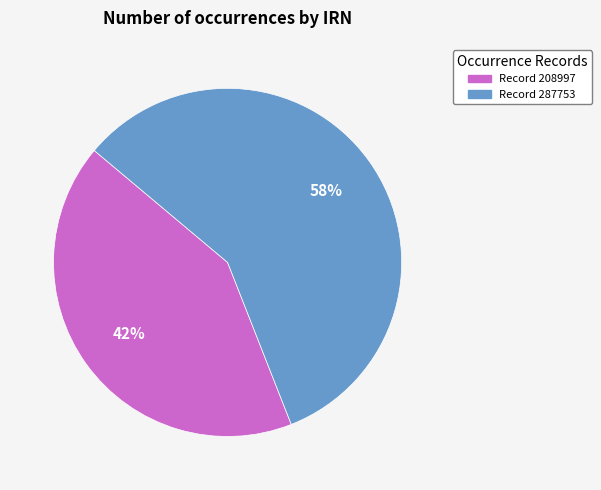

To the nearest percent, what is the difference between the Record 287753 and Record 208997 slice percentages?

16%